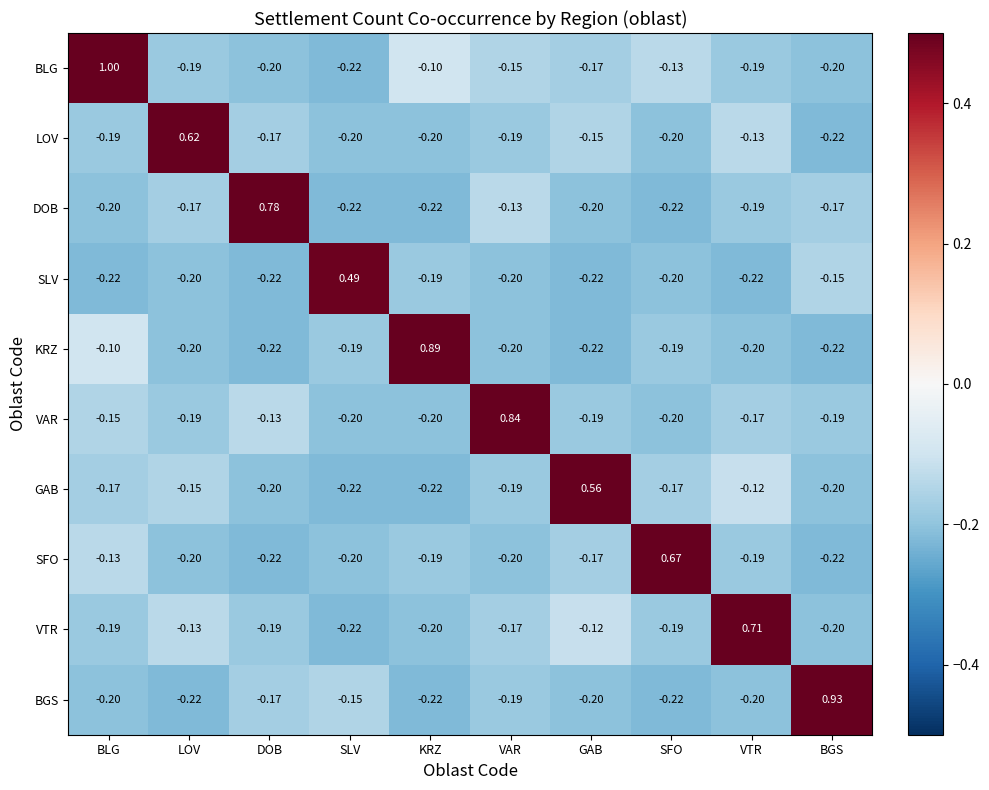

Which series has the widest spread of values?

BLG